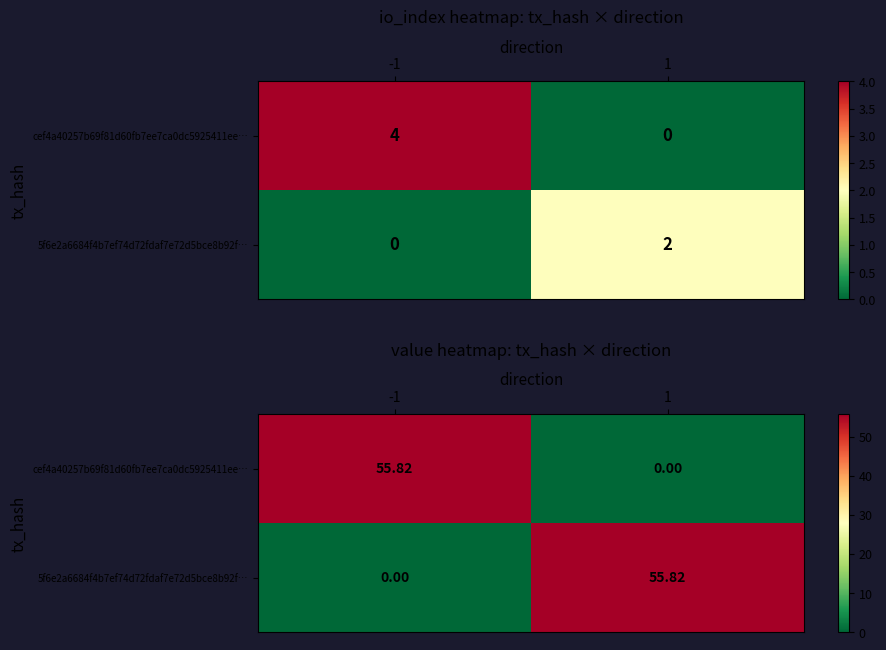

Which series changed the most between -1 and 1?

cef4a40257b69f81d60fb7ee7ca0dc5925411ee…